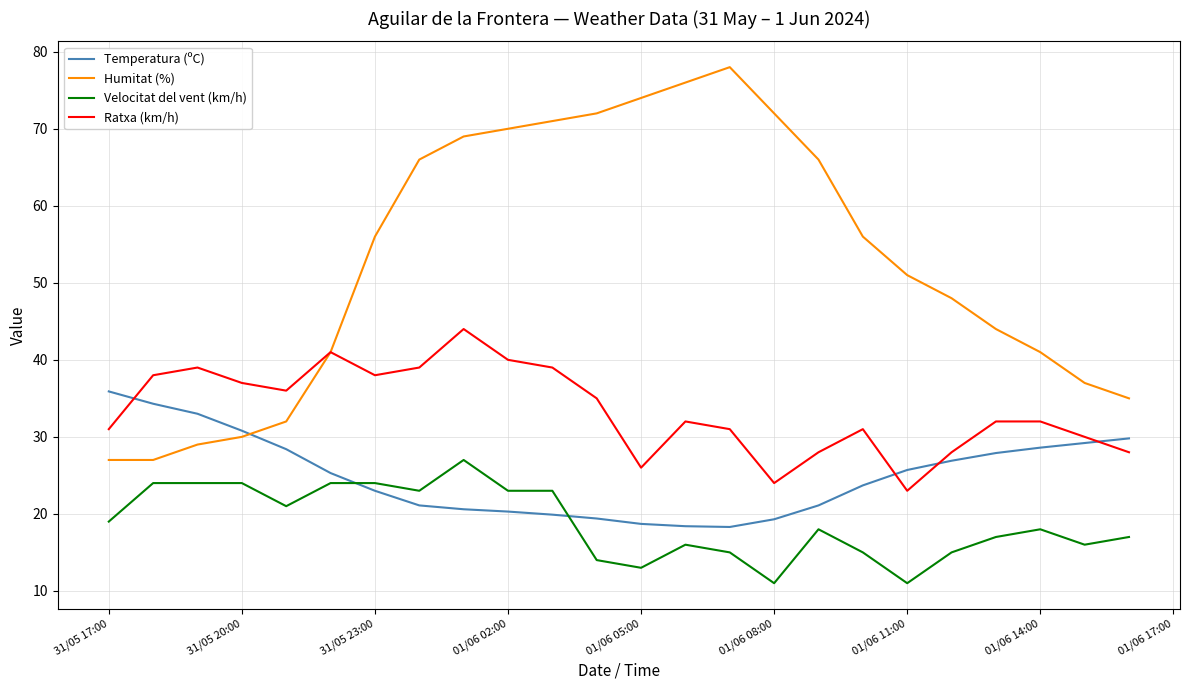

What is the sum of all Velocitat del vent (km/h) values?

452.0